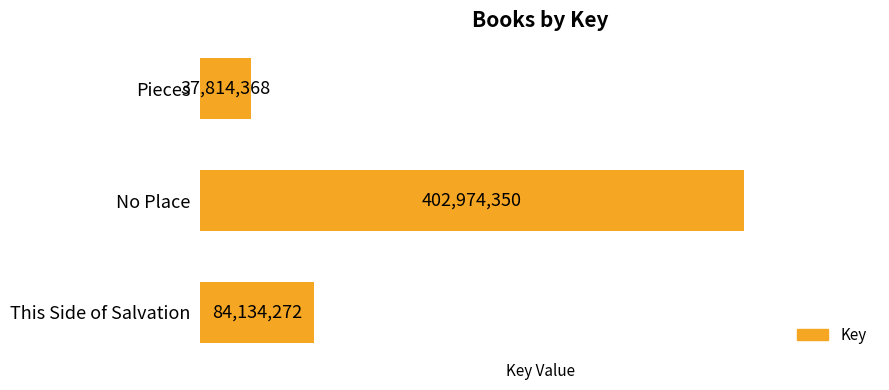

Which label corresponds to the largest value in the chart?

No Place